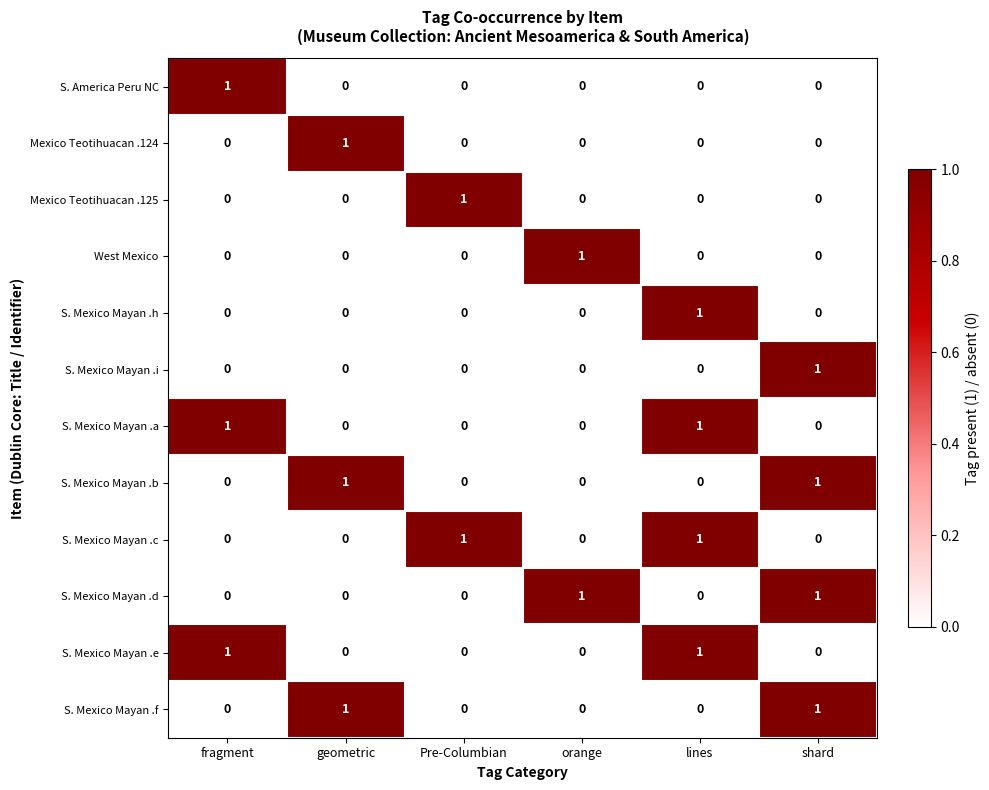

True or false: West Mexico has a value of 0 at shard.

True